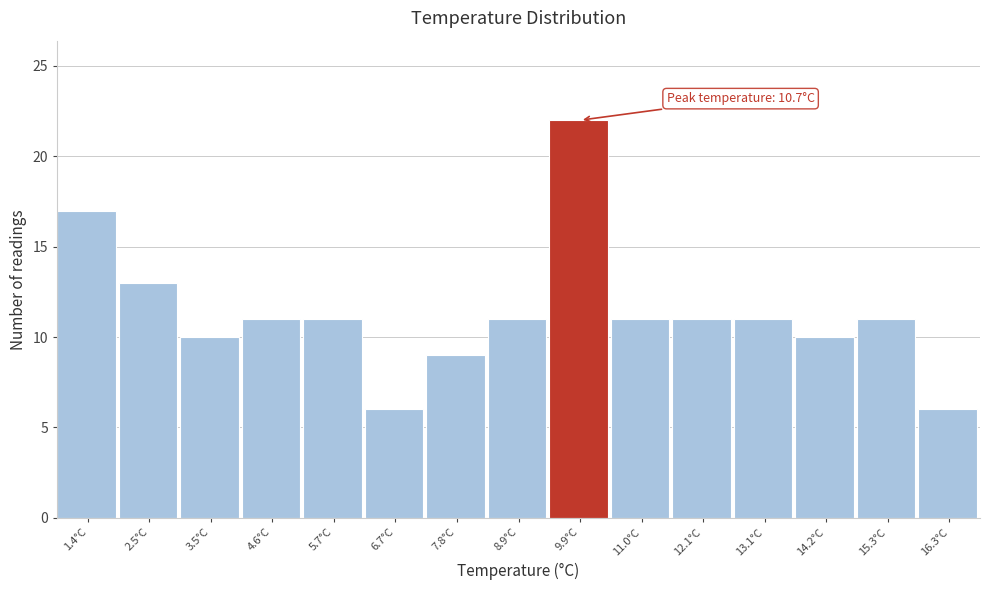

Reading left to right, list all the values displayed in this chart.

1.4°C=17	2.5°C=13	3.5°C=10	4.6°C=11	5.7°C=11	6.7°C=6	7.8°C=9	8.9°C=11	9.9°C=22	11.0°C=11	12.1°C=11	13.1°C=11	14.2°C=10	15.3°C=11	16.3°C=6